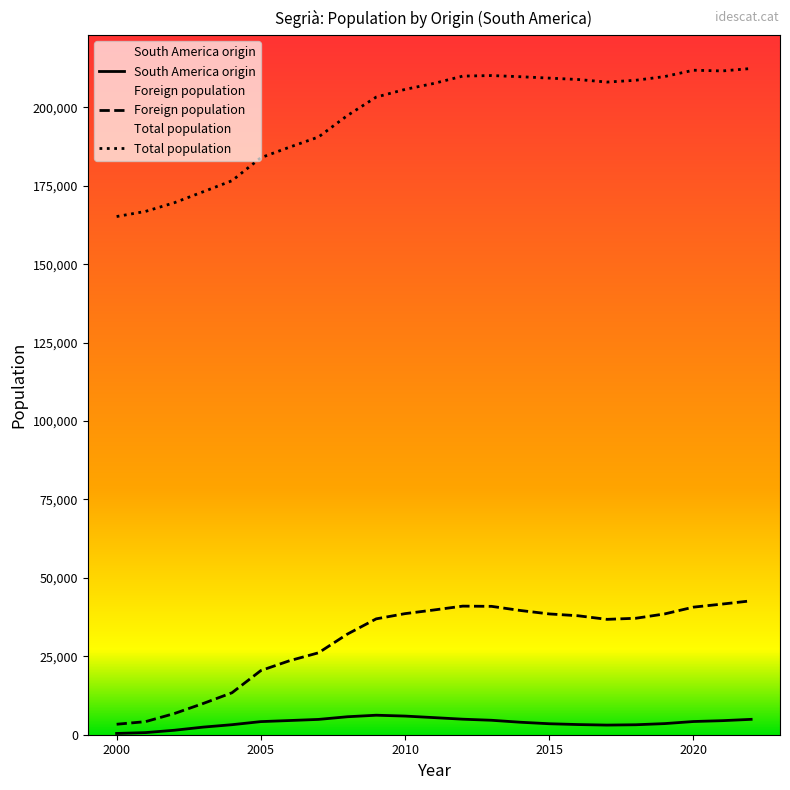

What is the total value across all series at 2019?

251869